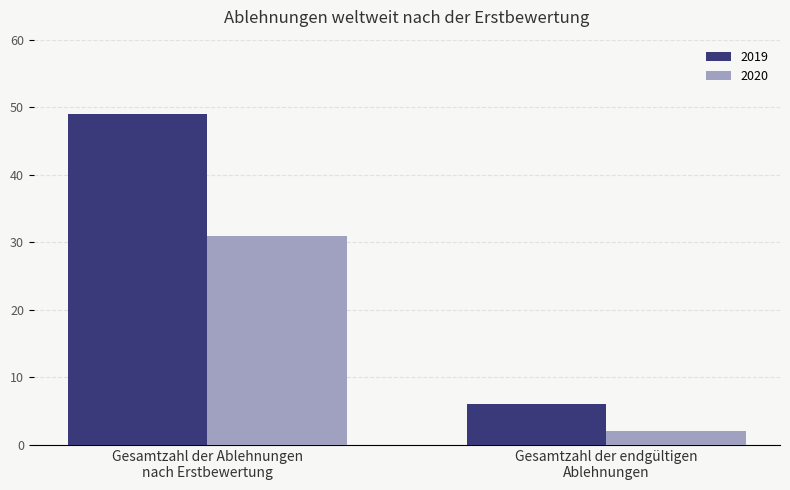

What is the spread (max minus min) of values at Gesamtzahl der Ablehnungen
nach Erstbewertung?

18